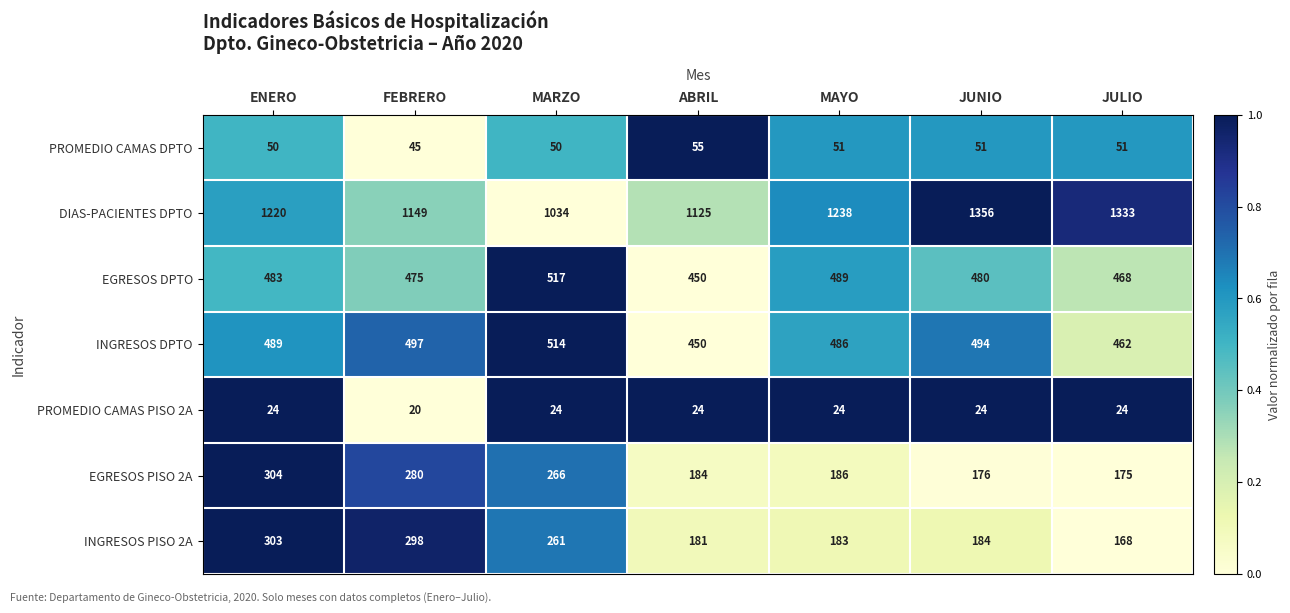

What is the average value of the INGRESOS DPTO series?

485